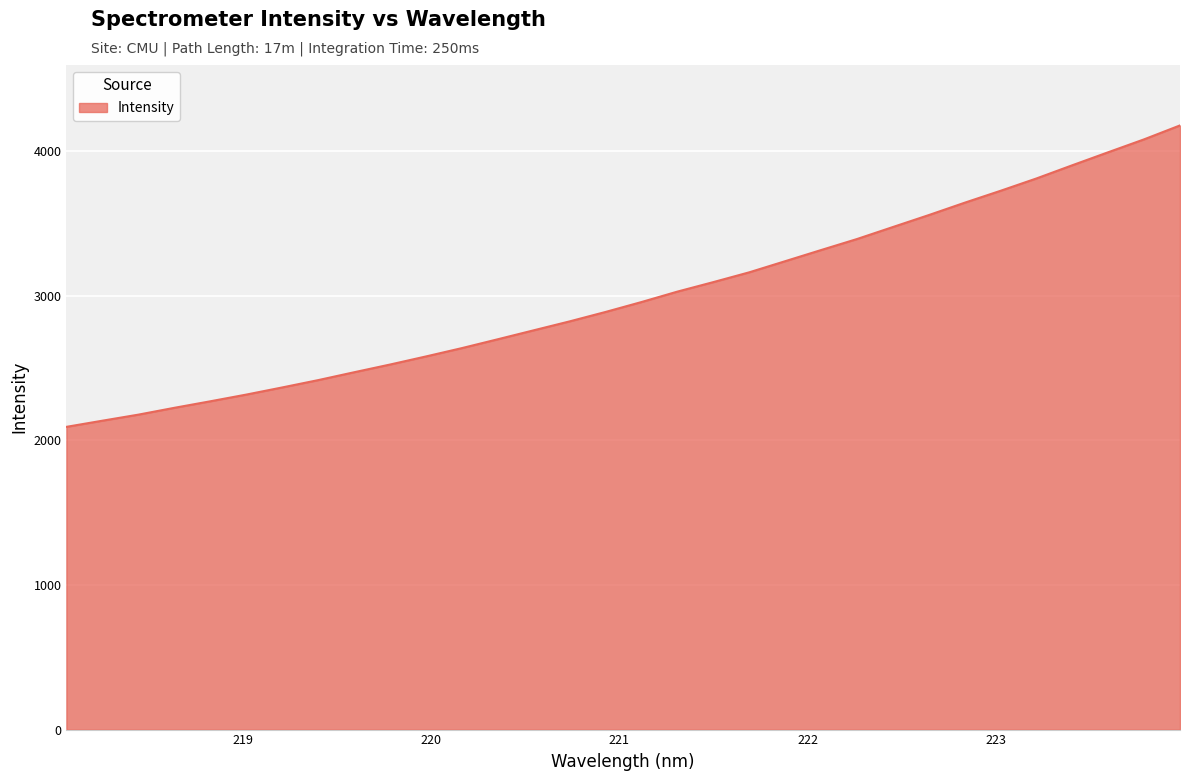

Reading left to right, what are all the values shown in this chart?

2093.6	2136.1	2178.0	2225.2	2270.3	2316.6	2366.0	2416.7	2471.1	2524.5	2580.5	2638.2	2699.4	2761.3	2823.1	2888.3	2956.9	3029.0	3094.7	3162.3	3239.3	3316.4	3392.5	3475.5	3558.2	3643.7	3726.2	3811.5	3902.8	3992.8	4082.0	4178.2